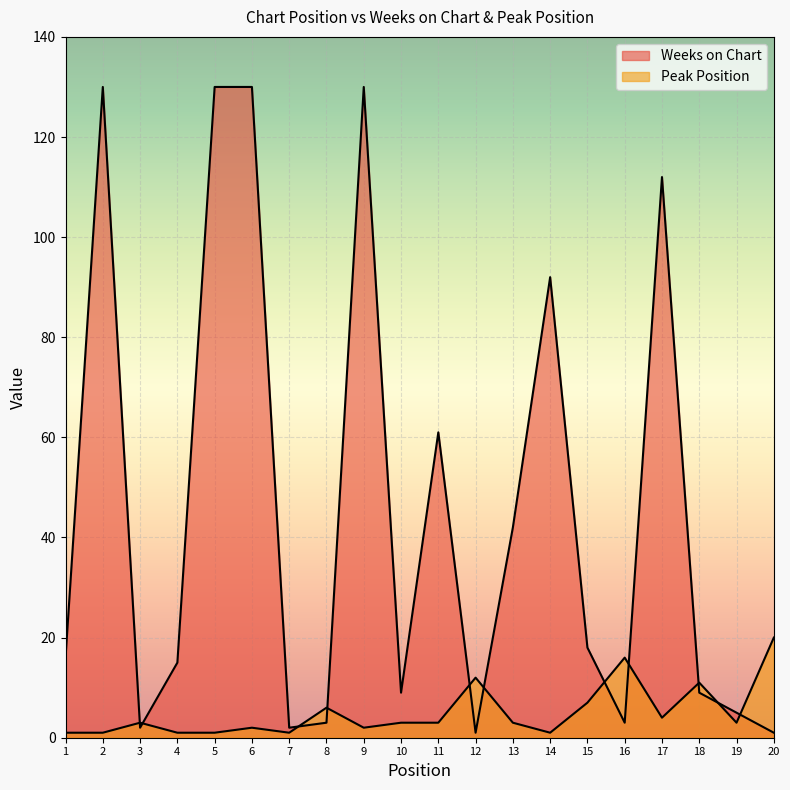

Where is the first local maximum for Weeks on Chart?

2